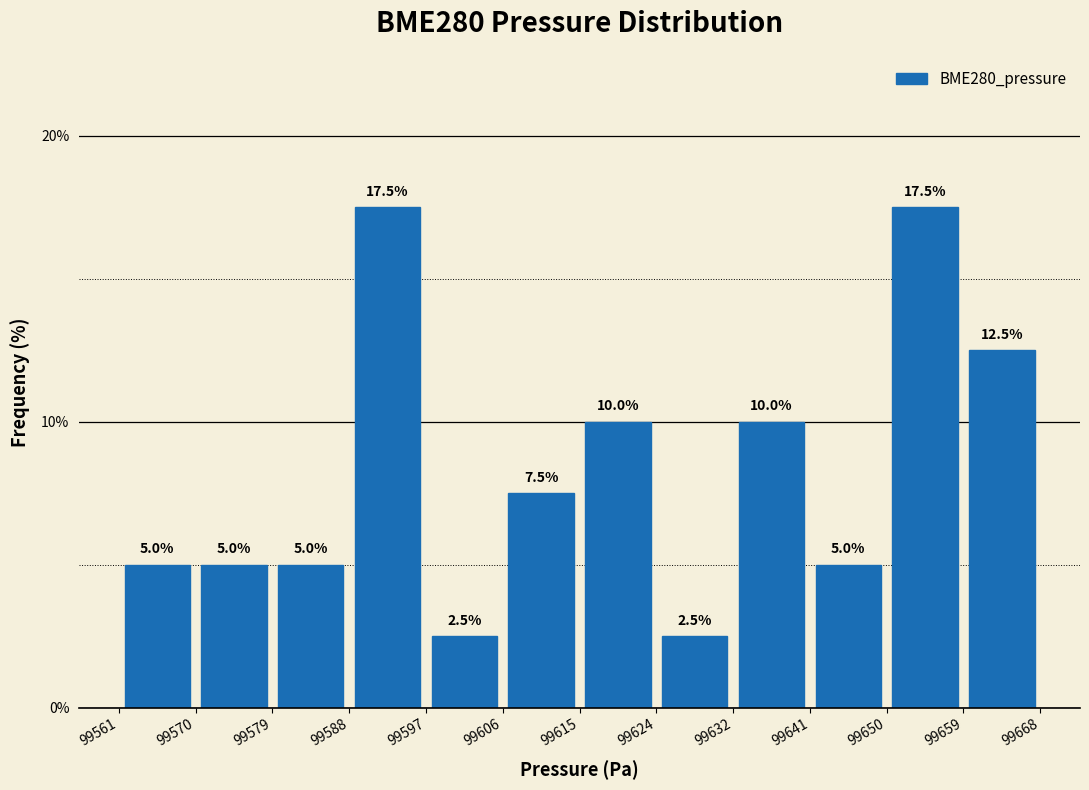

How tall is the bar that spans 99606 to 99615 on the x-axis?

7.5